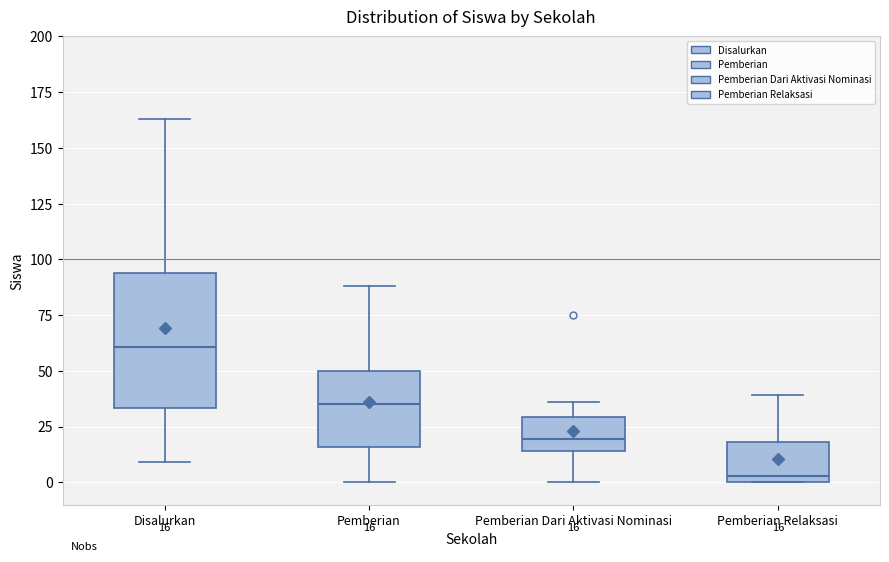

Which box is the tallest, from its lower edge to its upper edge?

Disalurkan